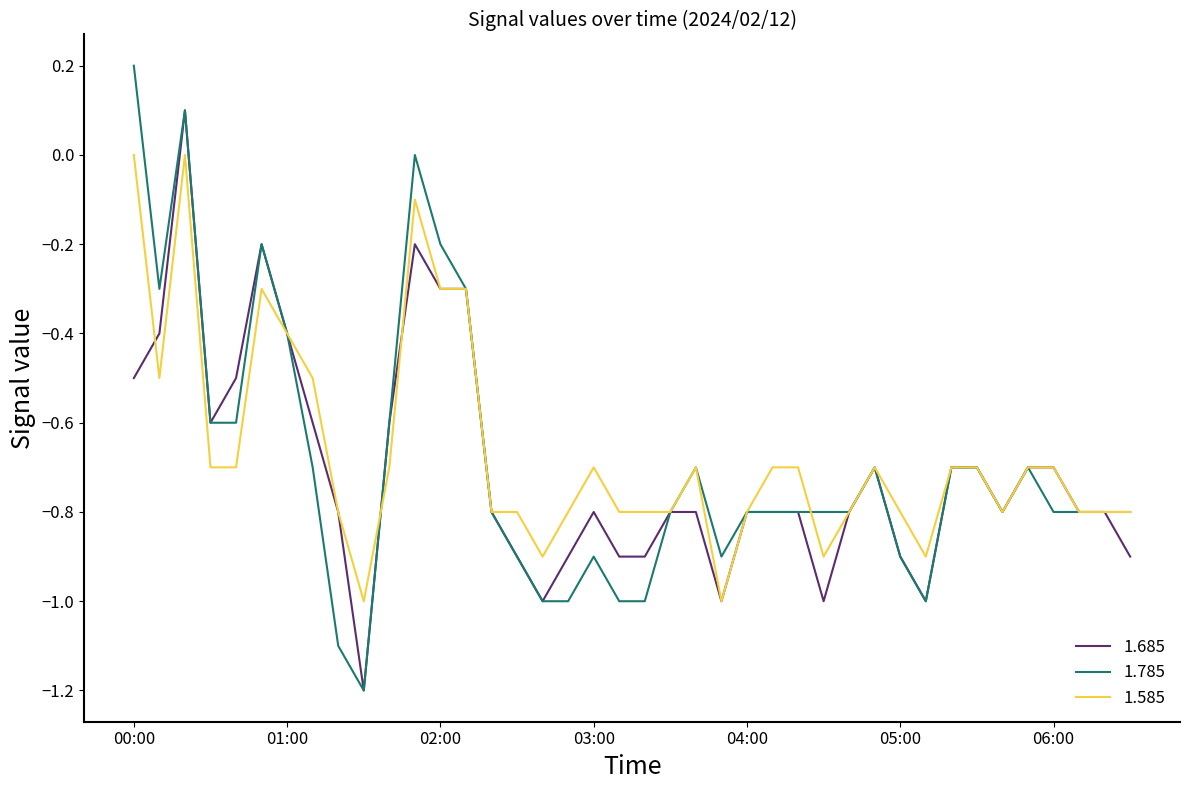

True or false: 1.585 and 1.785 cross at least once.

True